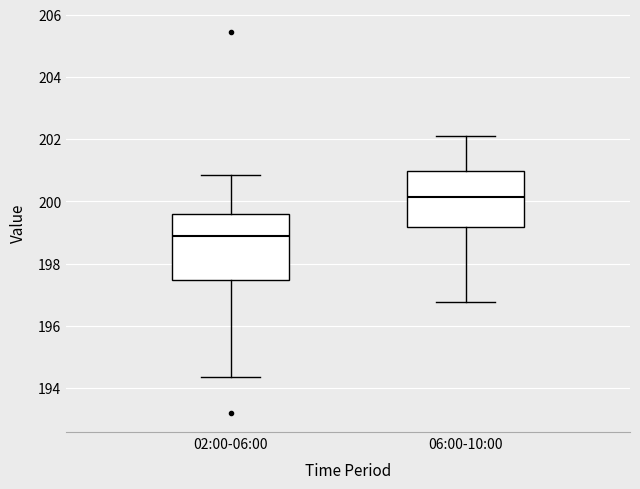

Reading left to right, read every box against the y-axis: the position of its median line, the range the box covers, and the ends of its whiskers. The values are not printed on the chart, so give them approximately, as read against the axis.

02:00-06:00: median 198.8, box 197.4 to 199.6, whiskers 194.4 to 200.8
06:00-10:00: median 200.2, box 199.2 to 201.0, whiskers 196.8 to 202.2